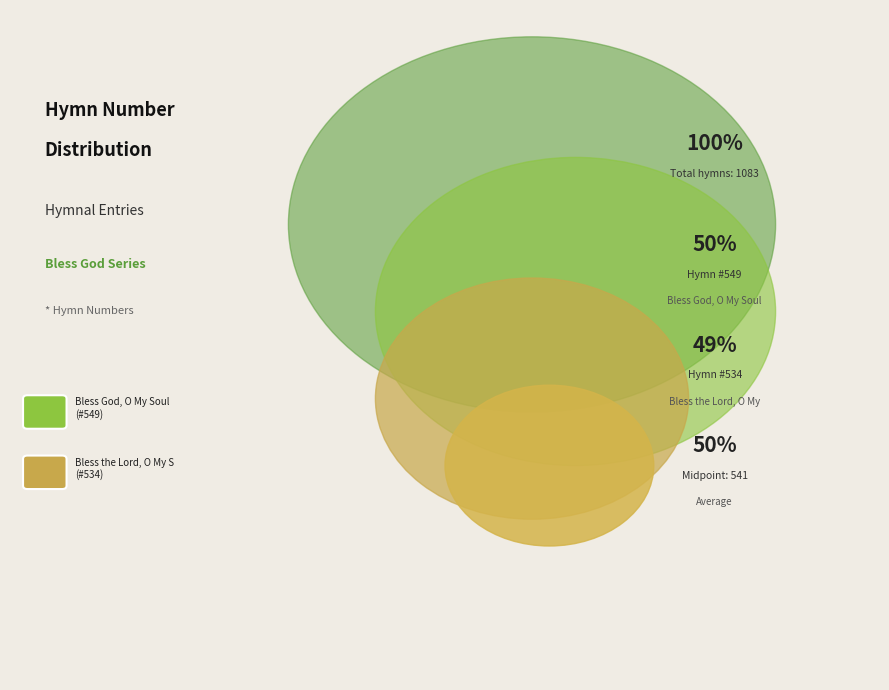

What is the largest slice in the pie chart?

Bless God, O My Soul